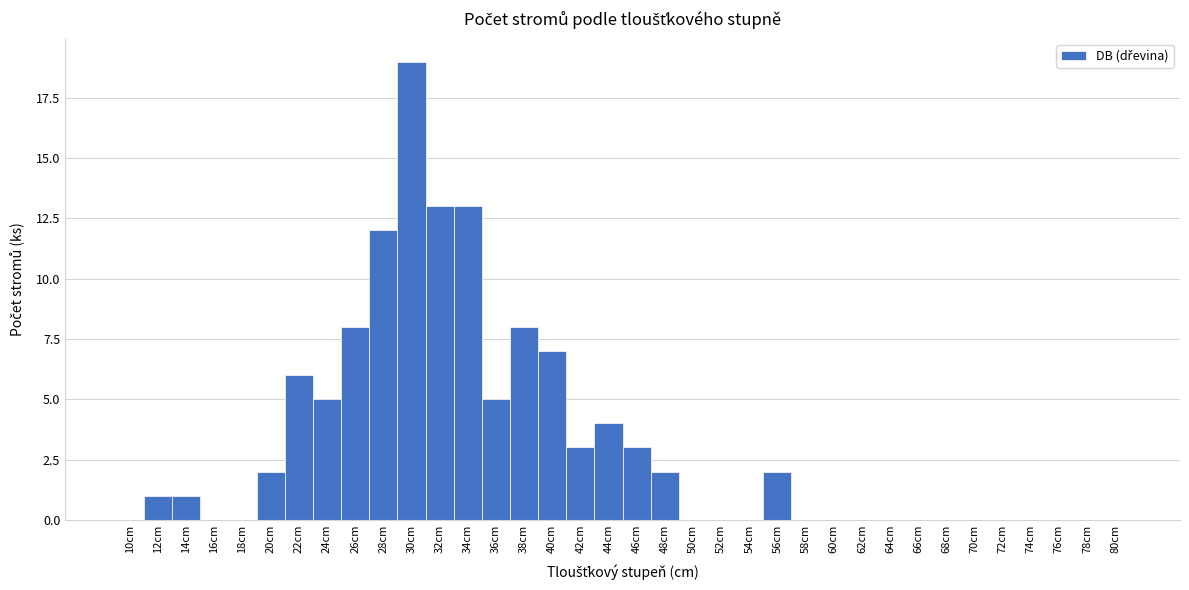

Reading left to right, transcribe this chart: for each bar, give the range it covers on the x-axis and its height. The values are not printed on the chart, so give them approximately, as read against the axis.

9 to 11: 0
11 to 13: 1
13 to 15: 1
15 to 17: 0
17 to 19: 0
19 to 21: 2
21 to 23: 6
23 to 25: 5
25 to 27: 8
27 to 29: 12
29 to 31: 19
31 to 33: 13
33 to 35: 13
35 to 37: 5
37 to 39: 8
39 to 41: 7
41 to 43: 3
43 to 45: 4
45 to 47: 3
47 to 49: 2
49 to 51: 0
51 to 53: 0
53 to 55: 0
55 to 57: 2
57 to 59: 0
59 to 61: 0
61 to 63: 0
63 to 65: 0
65 to 67: 0
67 to 69: 0
69 to 71: 0
71 to 73: 0
73 to 75: 0
75 to 77: 0
77 to 79: 0
79 to 81: 0